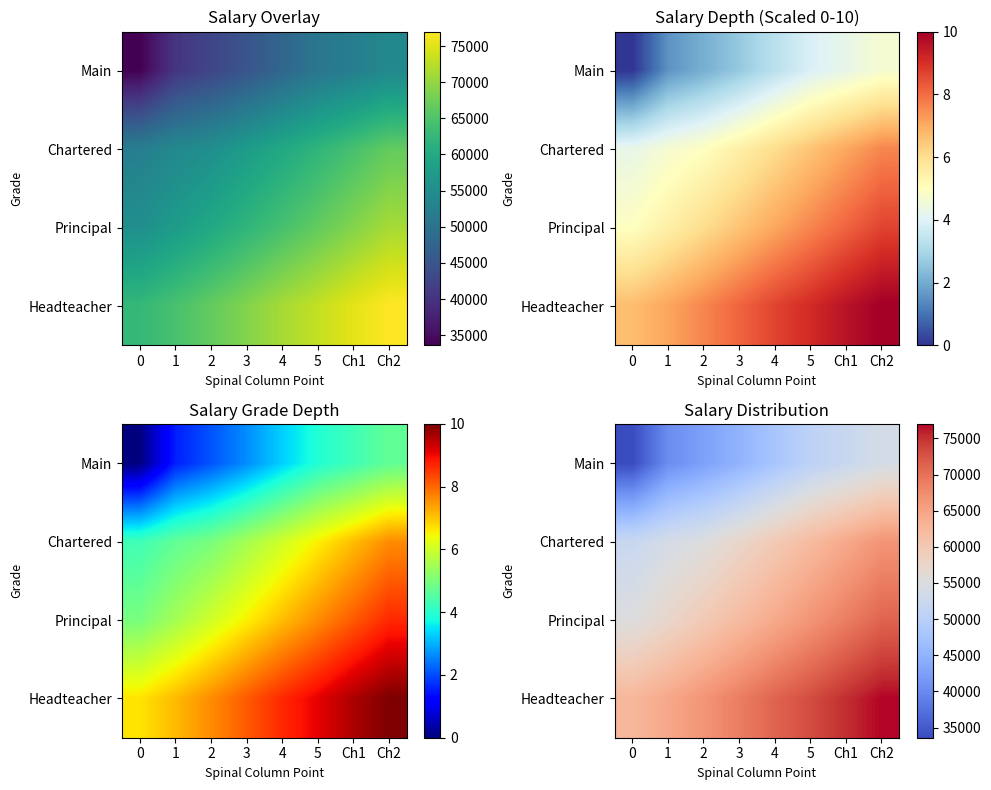

Count the number of data series in this chart.

4